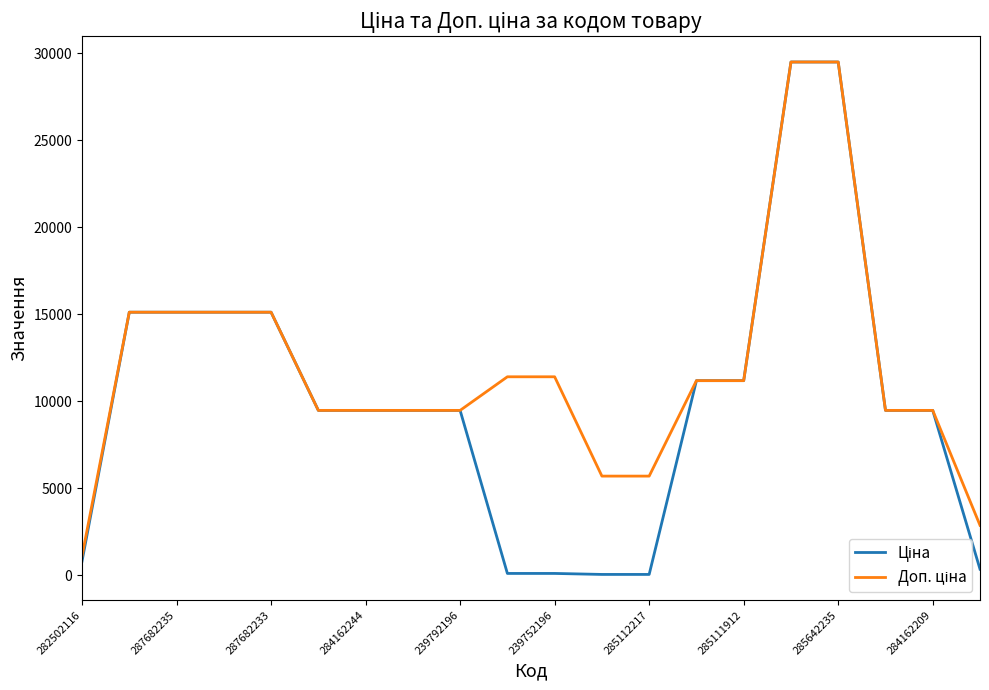

What is the greatest value displayed?

29491.5